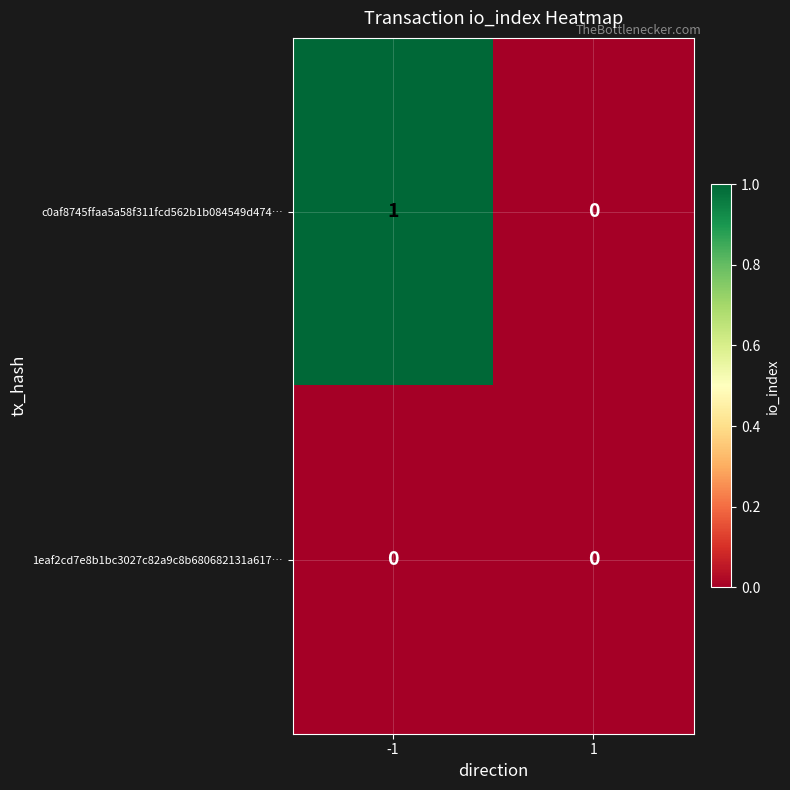

List the series in order of their overall mean, highest first.

c0af8745ffaa5a58f311fcd562b1b084549d474…, 1eaf2cd7e8b1bc3027c82a9c8b680682131a617…